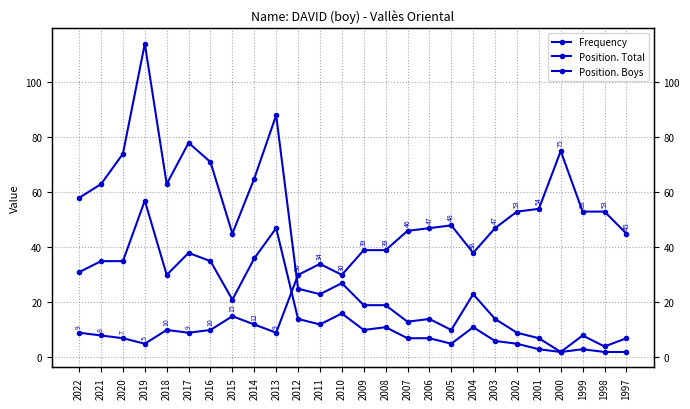

What is the sum of the Position. Total values at 2001 and 2014?

72